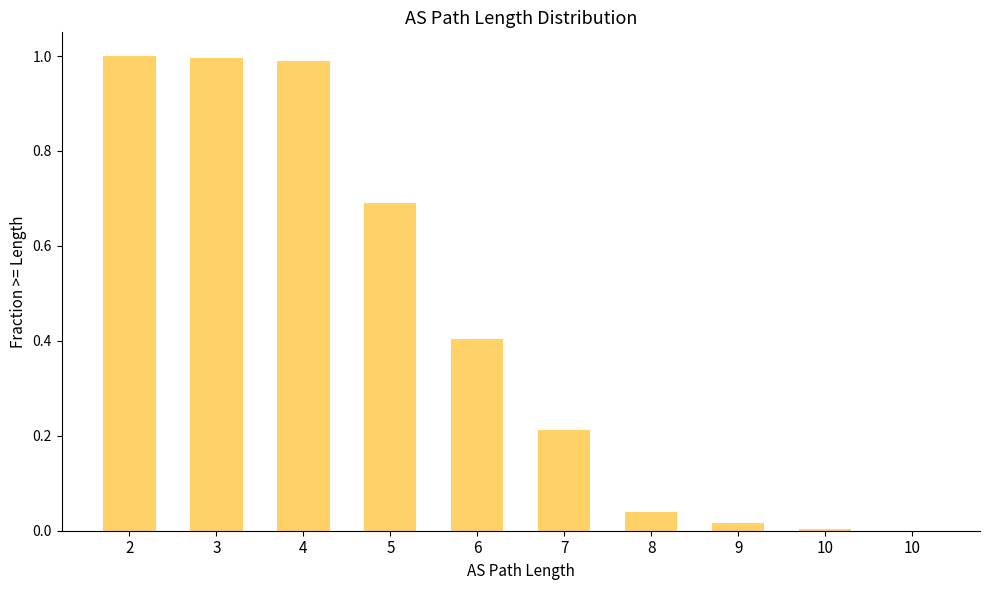

Are the bars horizontal?

No